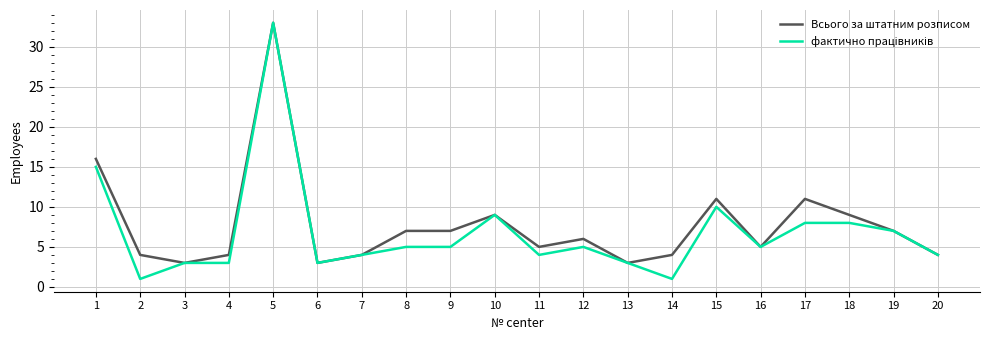

At which category does the chart reach its peak across all series?

5